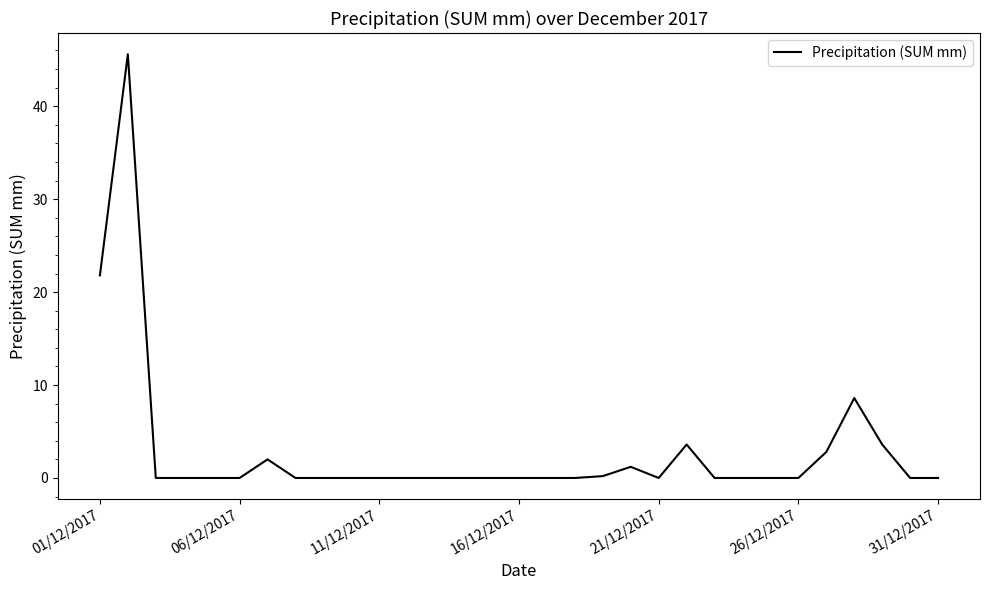

What is the greatest value displayed?

45.6